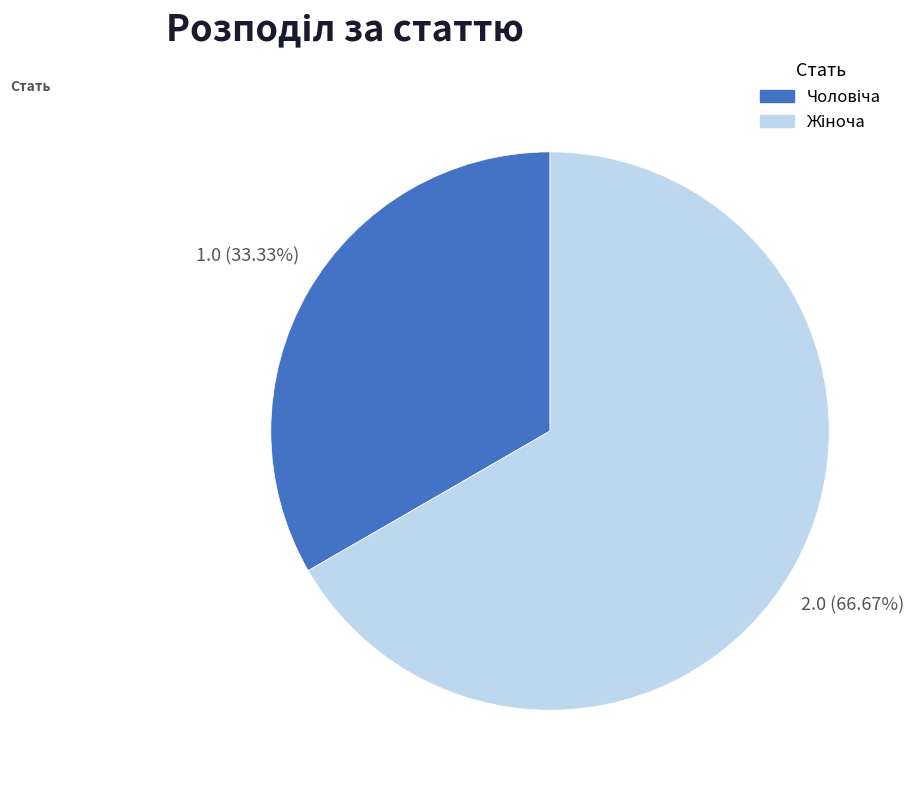

Is there a majority slice in this chart?

Yes